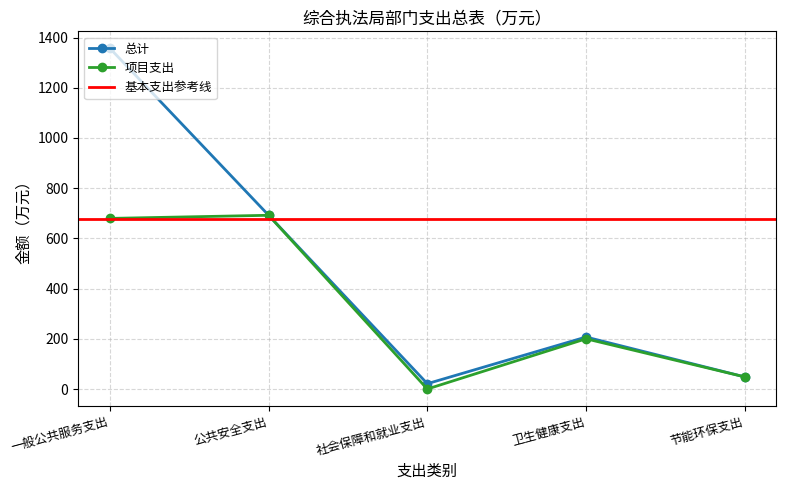

Where is 项目支出 nearest to the value 346?

卫生健康支出